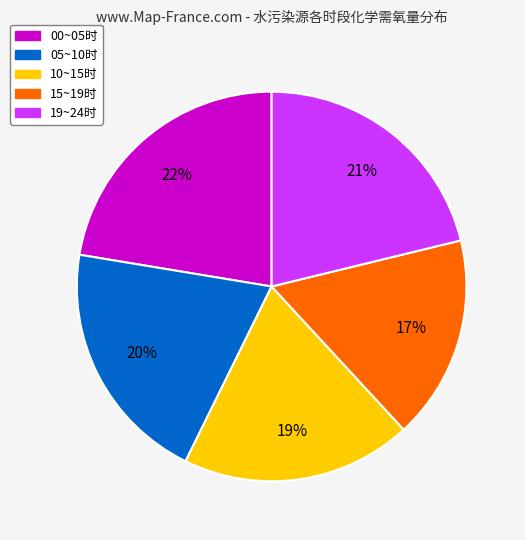

To the nearest percent, what is the average slice percentage?

20%